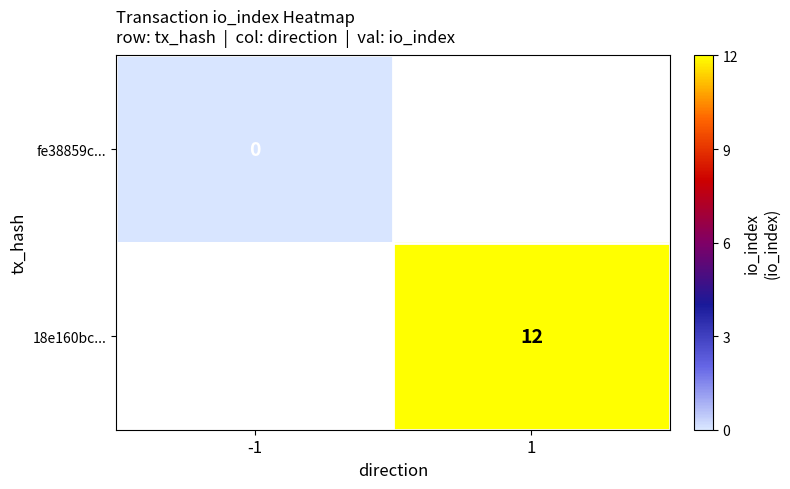

Is it true that 18e160bc... equals 18 at 1?

False